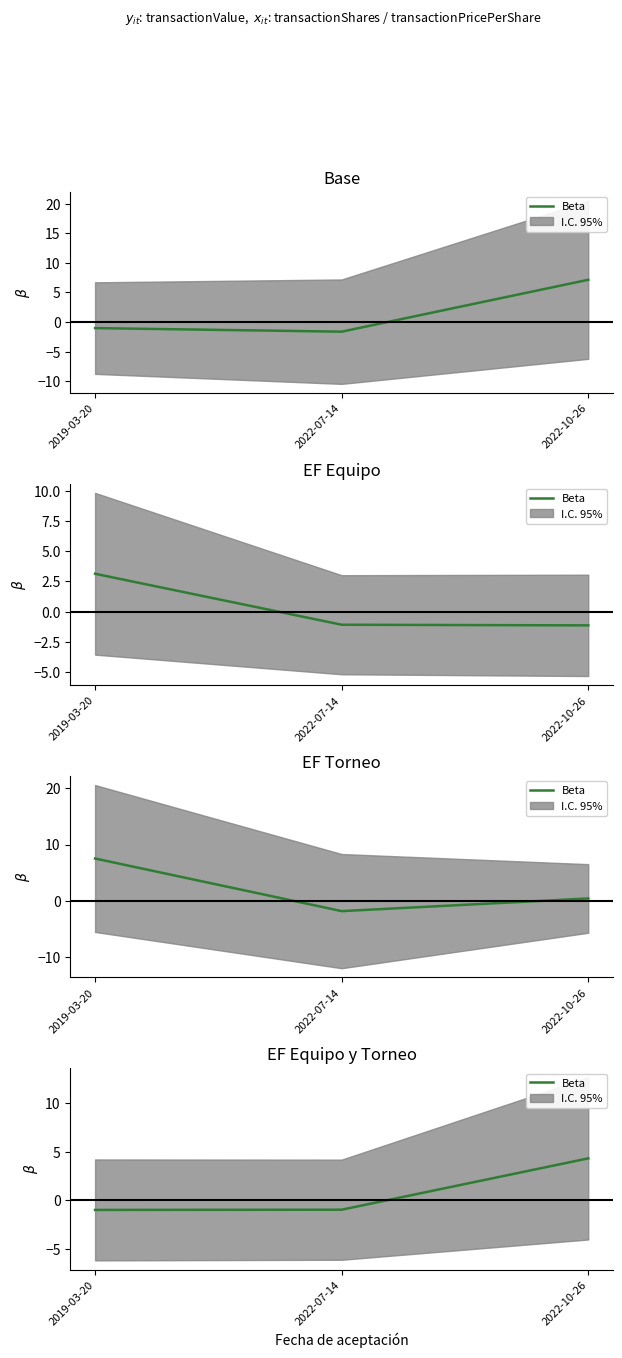

How many lines are shown in the chart?

1